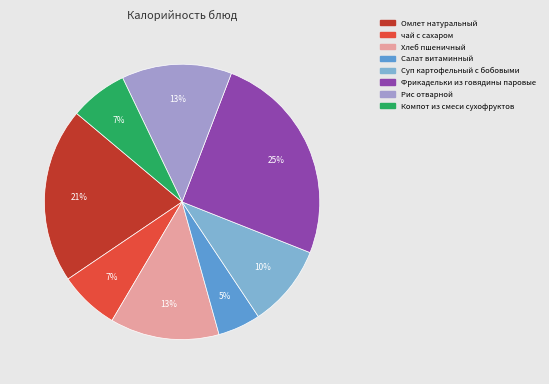

To the nearest percent, what percentage of the pie is чай с сахаром?

7%